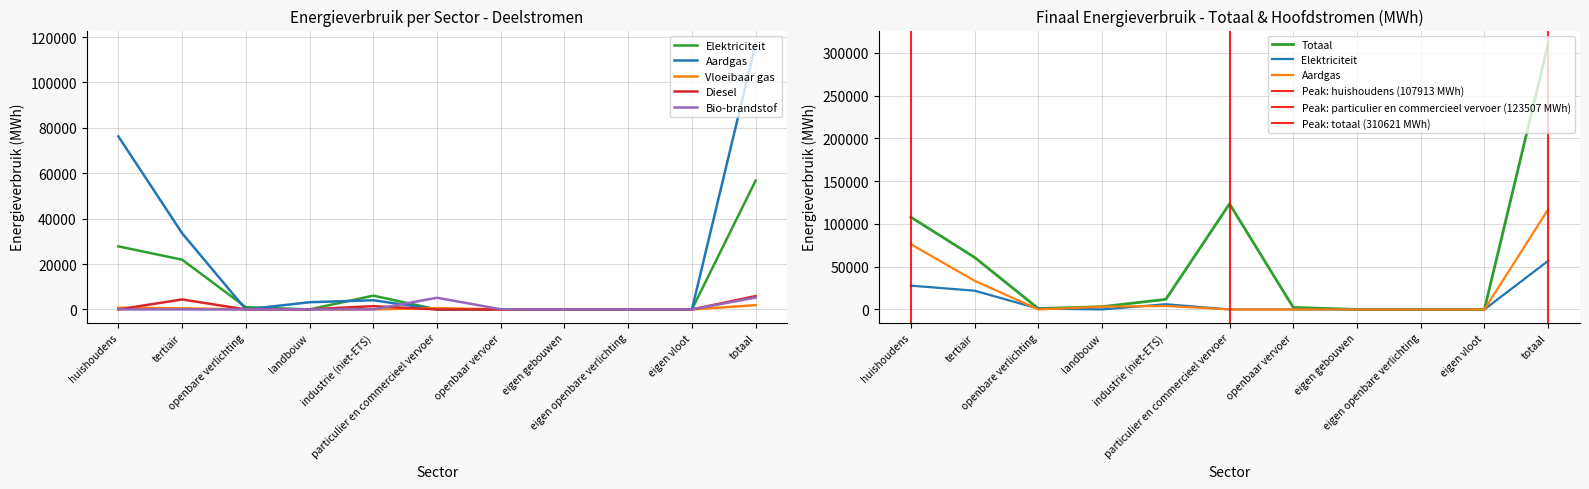

True or false: Bio-brandstof and Diesel cross at least once.

True